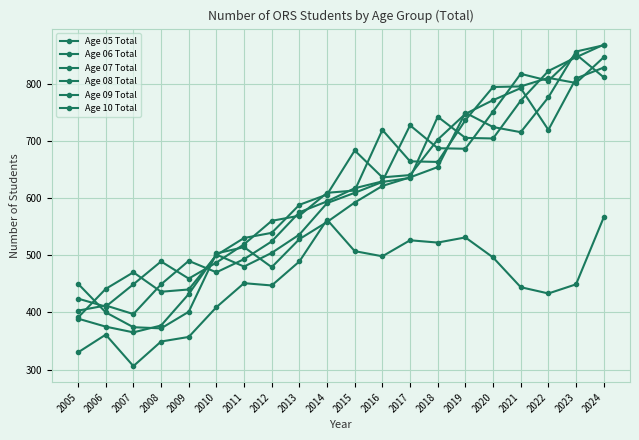

Does the chart have visible grid lines?

Yes